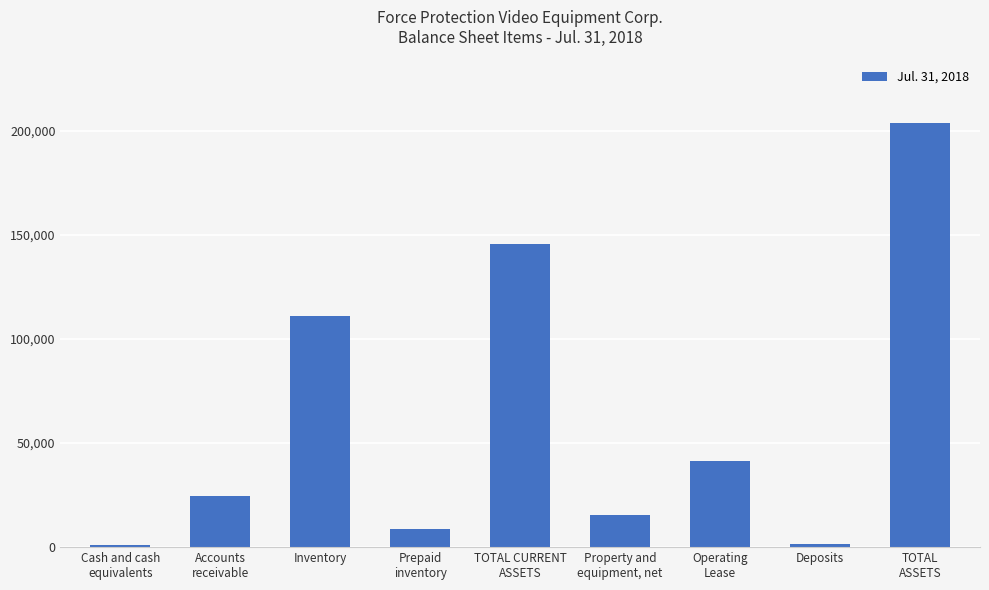

Rank the categories by value from highest to lowest.

TOTAL
ASSETS, TOTAL CURRENT
ASSETS, Inventory, Operating
Lease, Accounts
receivable, Property and
equipment, net, Prepaid
inventory, Deposits, Cash and cash
equivalents